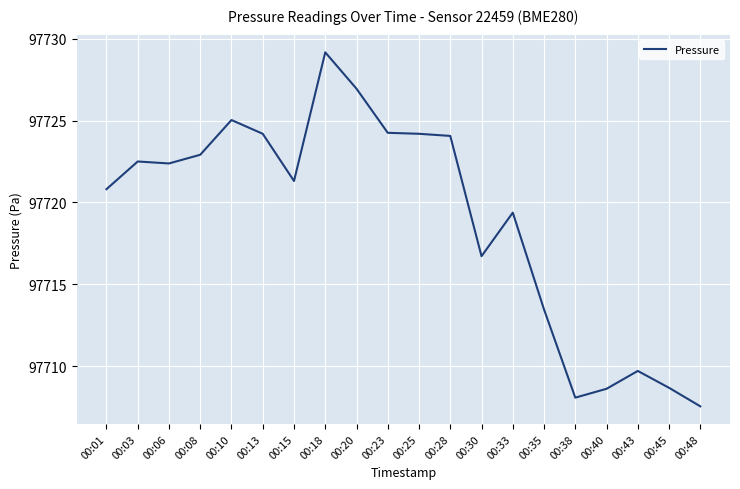

What is the change in value from 00:01 to 00:06?

+1.6